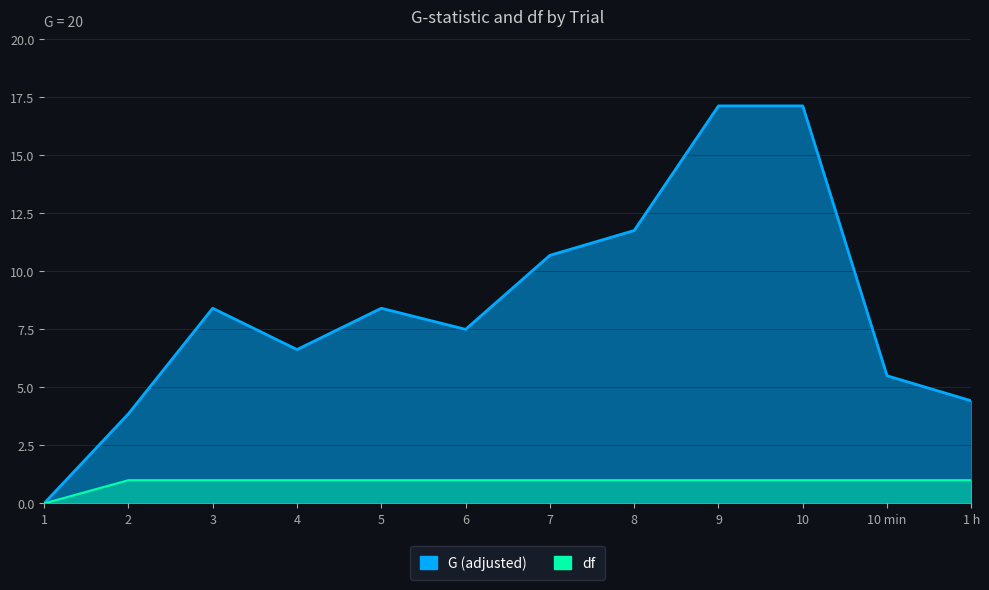

Reading left to right, list all the values displayed in this chart.

G (adjusted): 0.0	3.9	8.4	6.6	8.4	7.5	10.7	11.8	17.1	17.1	5.5	4.4
df: 0.0	1.0	1.0	1.0	1.0	1.0	1.0	1.0	1.0	1.0	1.0	1.0